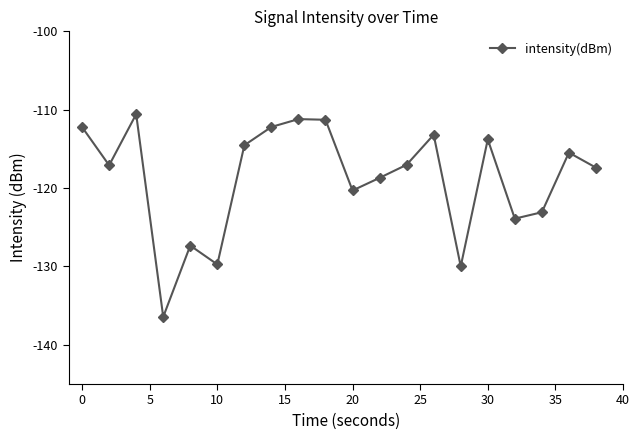

How many points are higher than both their immediate neighbors (excluding endpoints)?

6